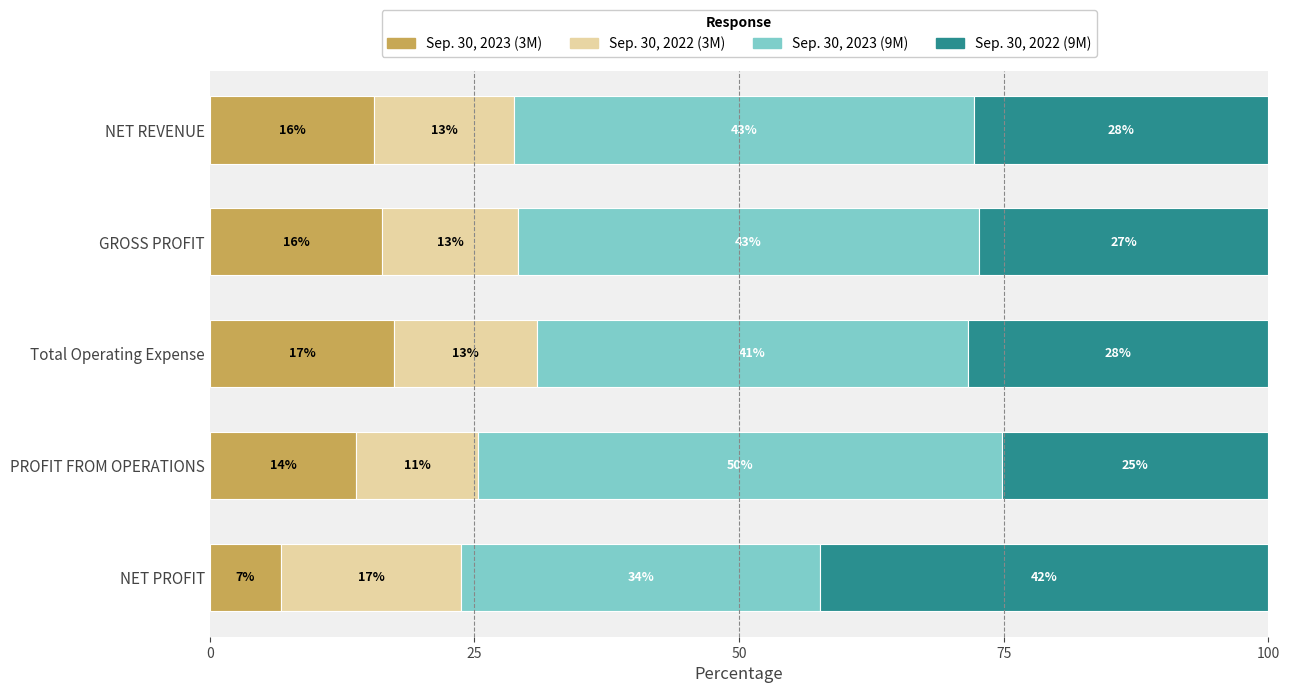

What are all the series names shown in the legend?

Sep. 30, 2023 (3M), Sep. 30, 2022 (3M), Sep. 30, 2023 (9M), Sep. 30, 2022 (9M)